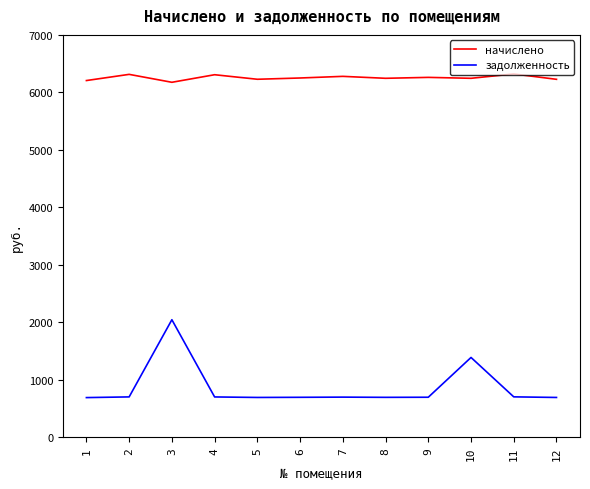

At which category is the sum across all series the highest?

3